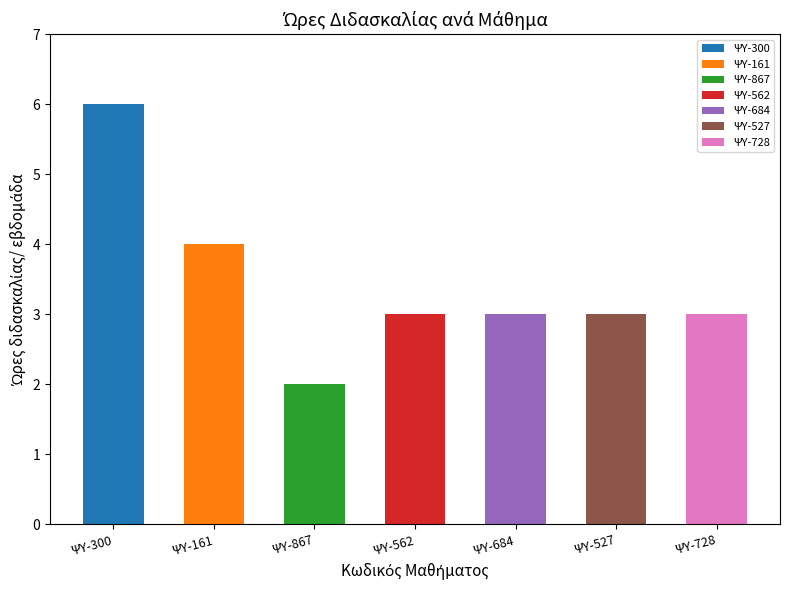

Is it true that the value at ΨΥ-527 is 3?

True